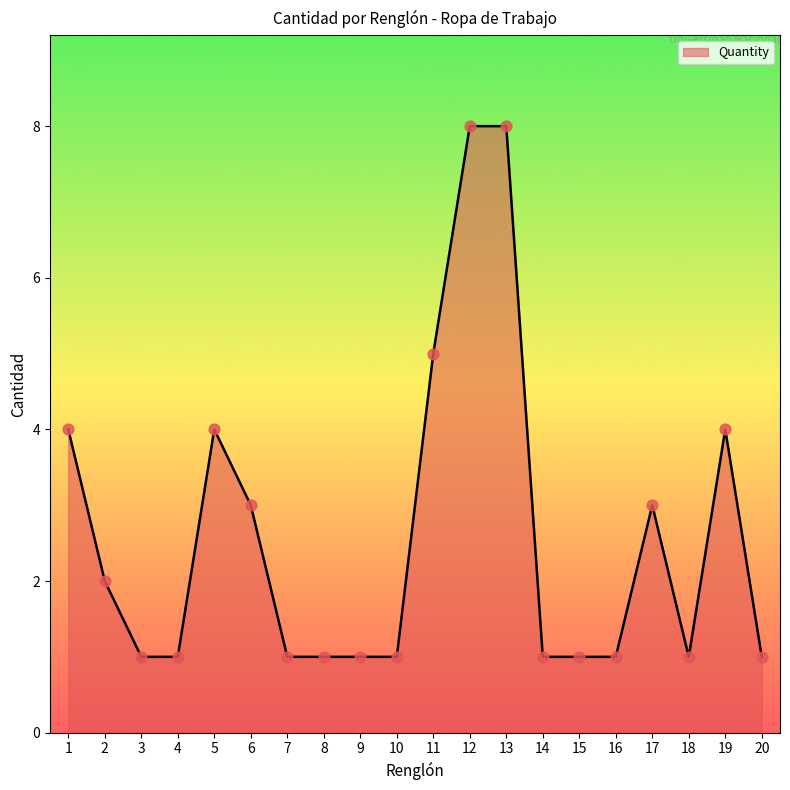

What is the ratio of the value at 6 to the value at 20?

3.0